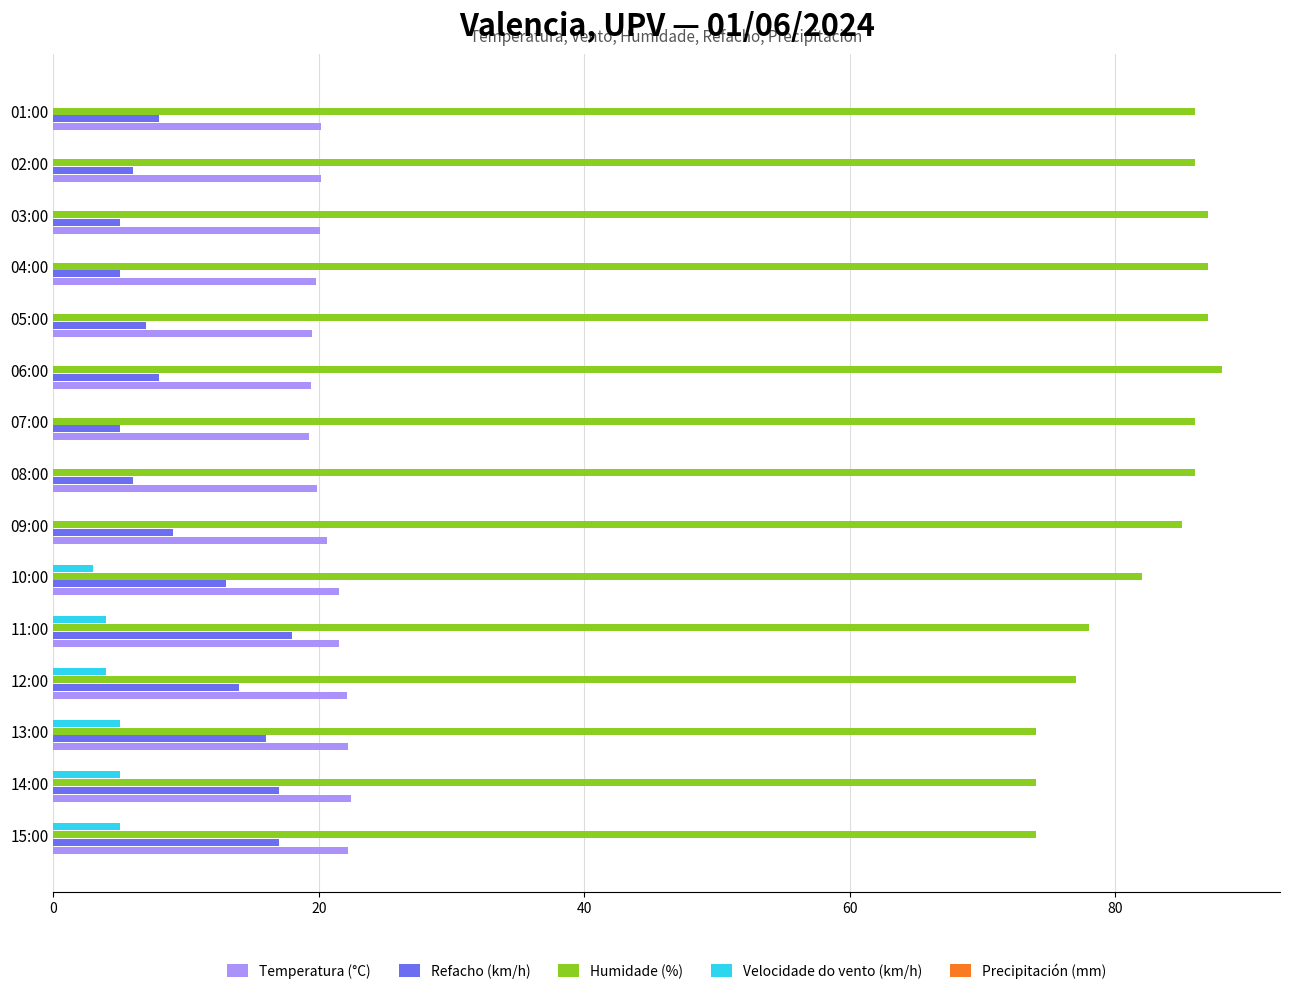

What is the sum of all Velocidade do vento (km/h) values?

26.0